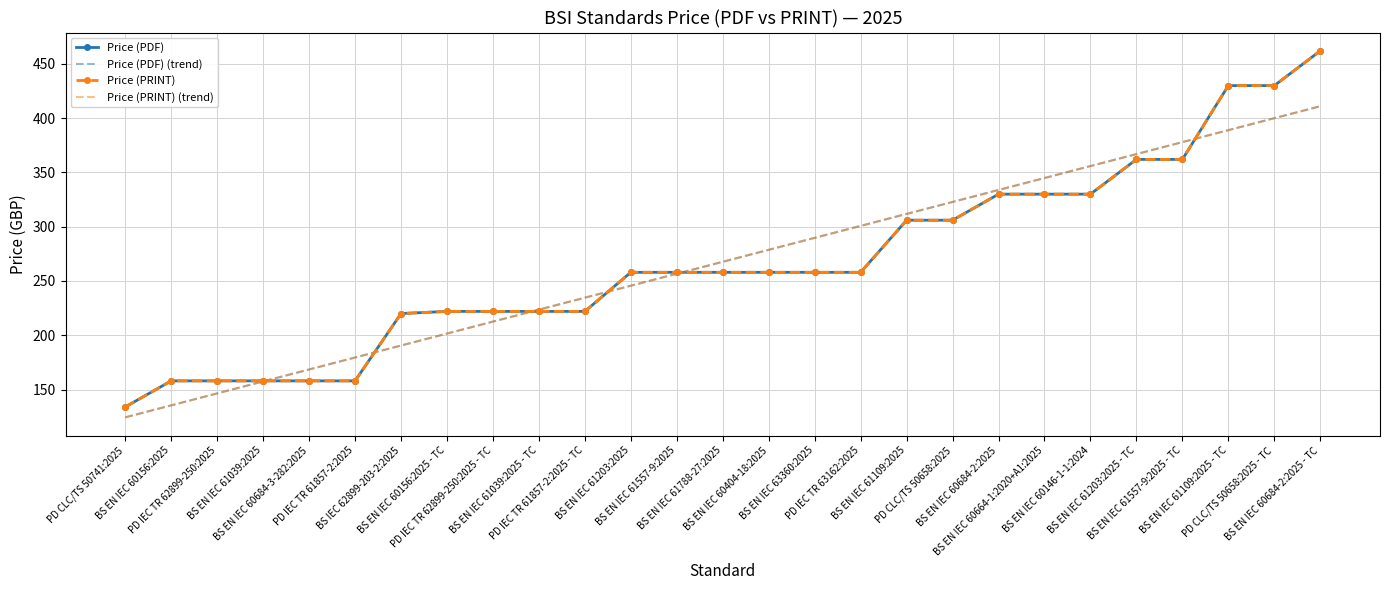

Which category has the lowest value across all series?

PD CLC/TS 50741:2025